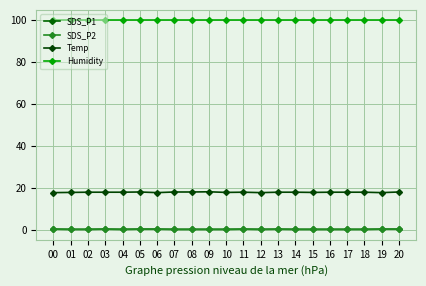

Count the SDS_P2 values in the range 0 to 1.

21